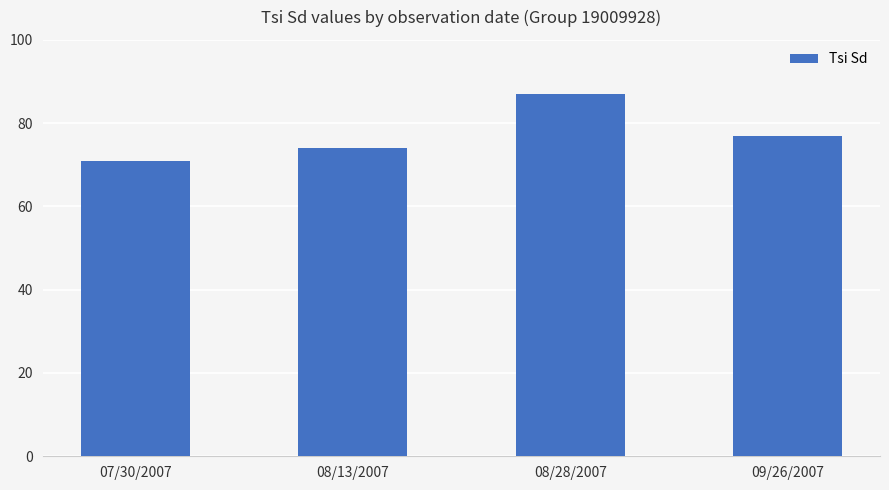

Approximately how many times larger is the value at 07/30/2007 compared to 09/26/2007?

0.9